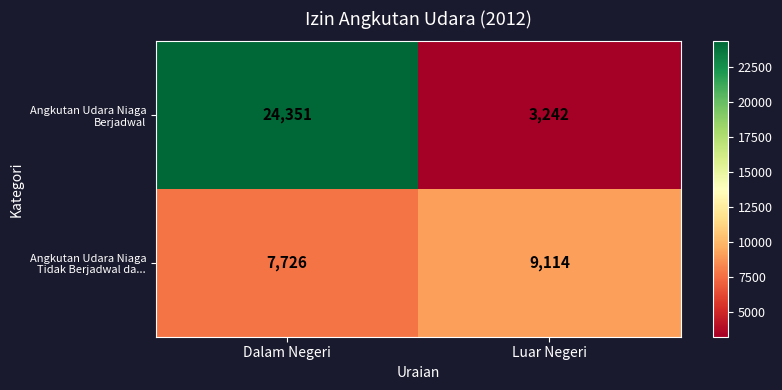

Which category has the highest value across all series?

Dalam Negeri